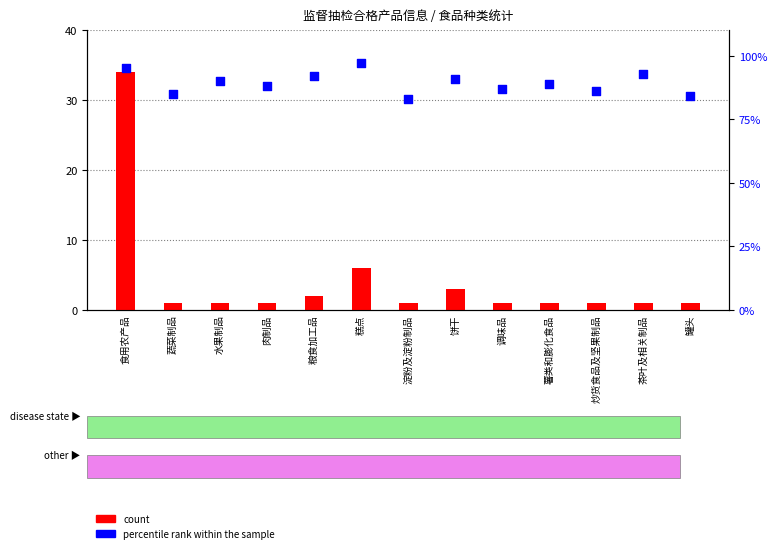

What is the total value across all series at 调味品?

88